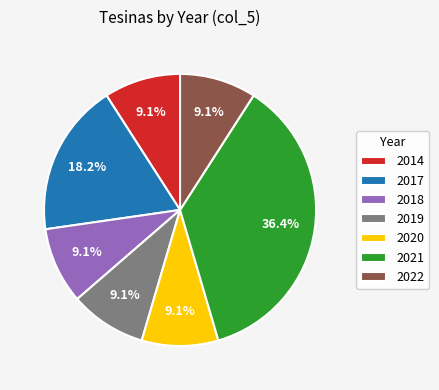

What percentage is the 2021 slice, to the nearest percent?

36%